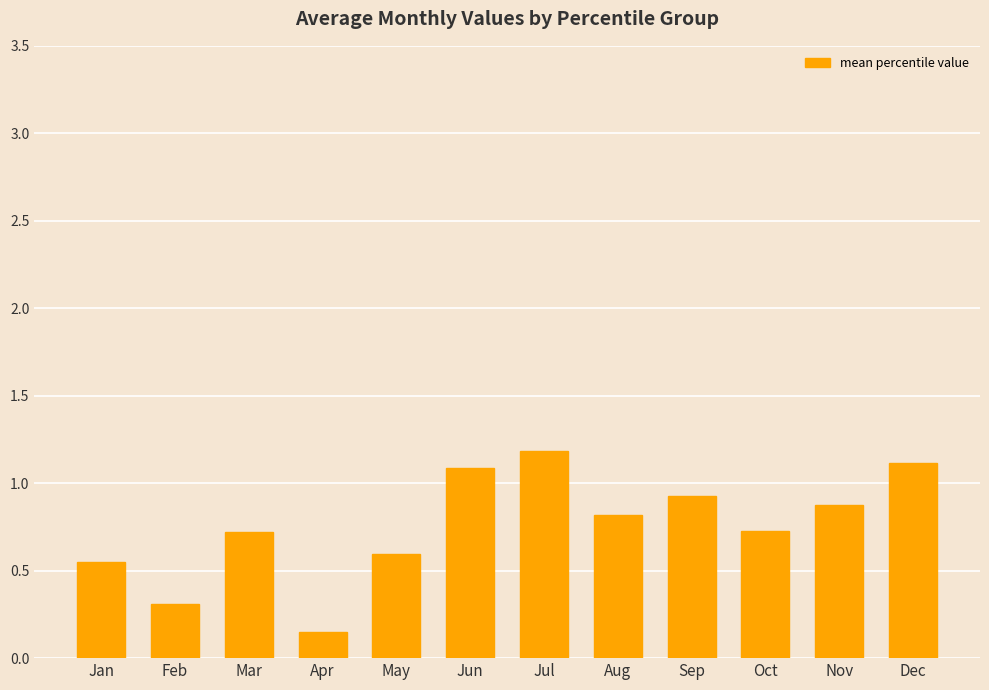

Which has a higher value, Sep or Jun?

Jun